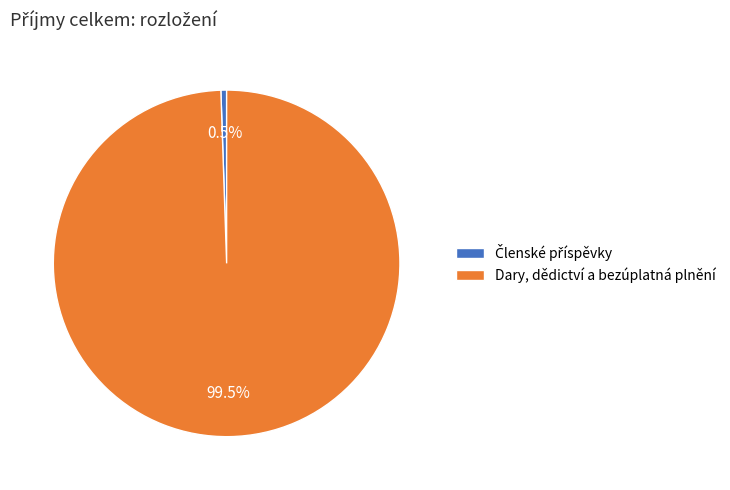

What percentage is NOT represented by Dary, dědictví a bezúplatná plnění?

0.5%